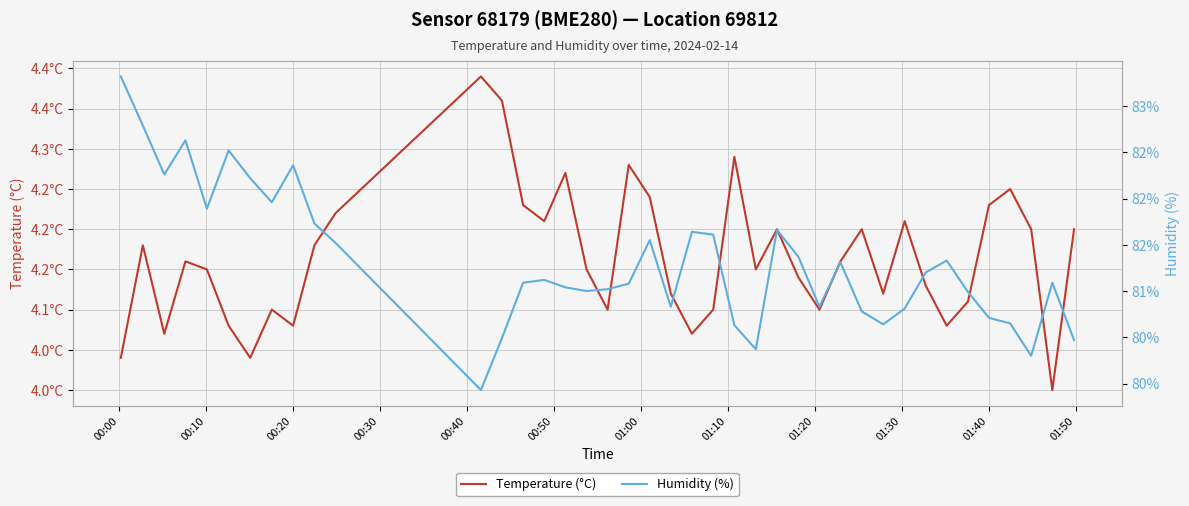

True or false: Temperature (°C) and Humidity (%) intersect in this chart.

False